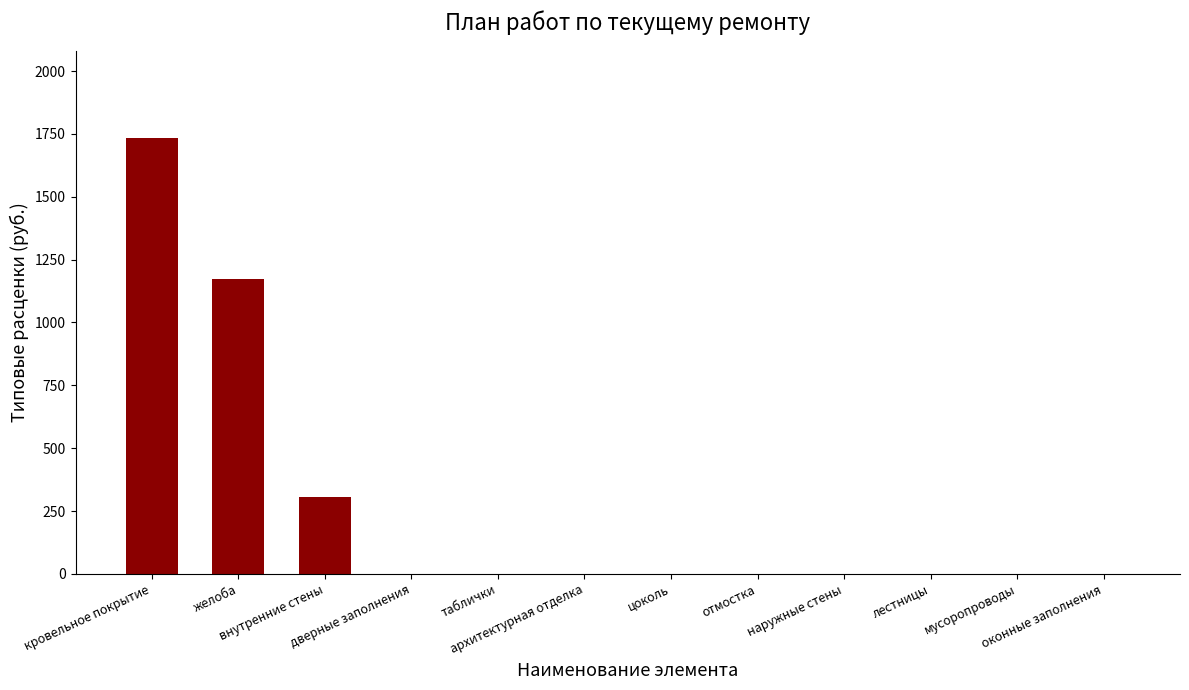

What is the ratio of the value at желоба to the value at кровельное покрытие?

0.7